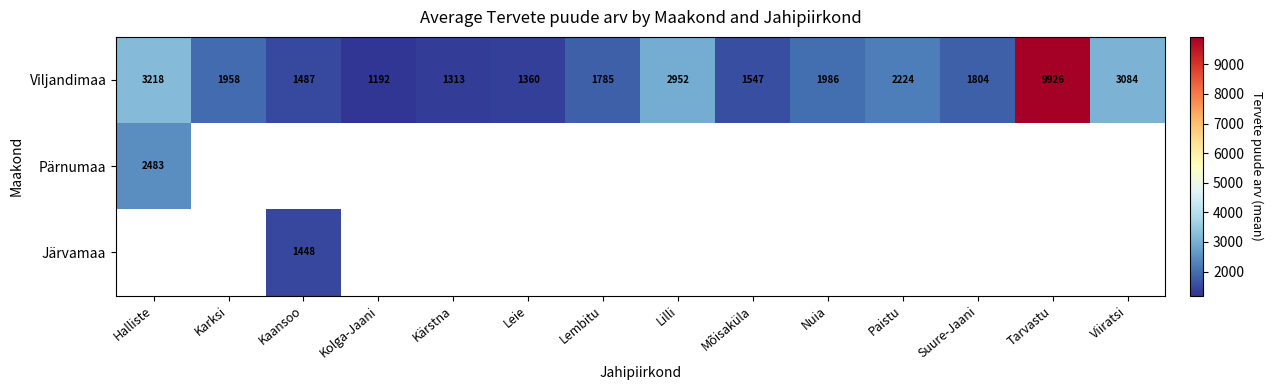

True or false: Järvamaa has a value of 2145.9 at Kaansoo.

False